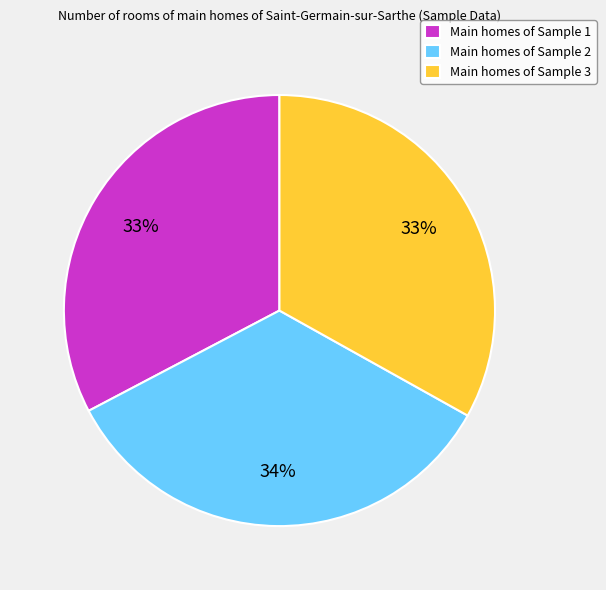

Do Main homes of Sample 1 and Main homes of Sample 2 together represent more than half of the pie?

Yes